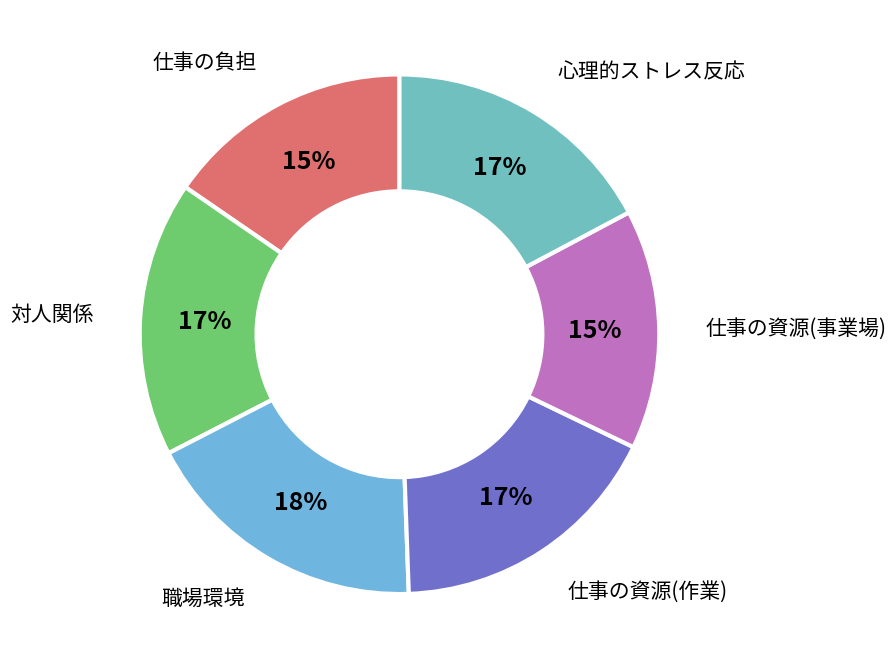

Which category has the biggest portion of the pie?

職場環境によるストレス